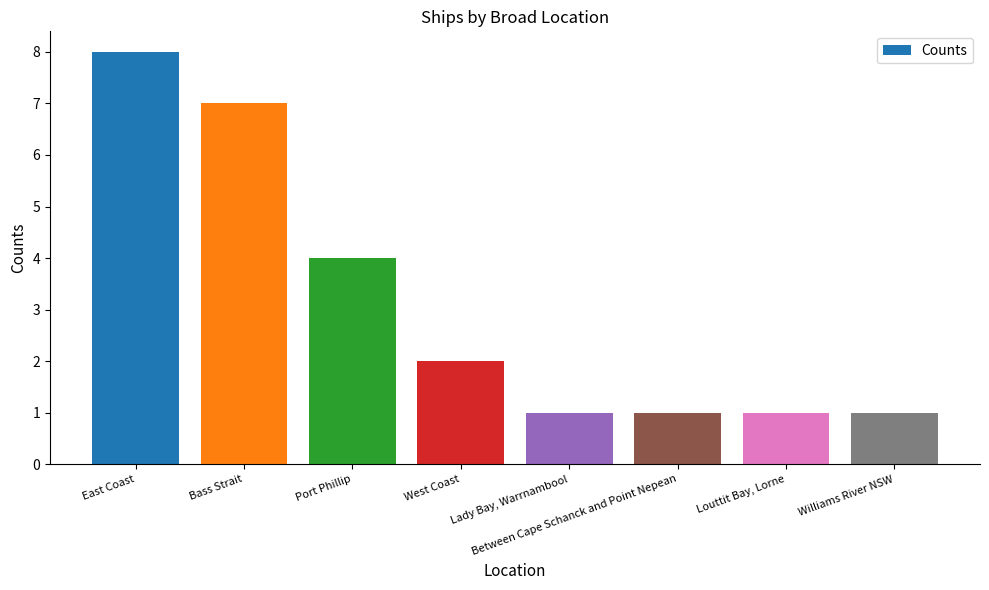

Reading left to right, what are all the values shown in this chart?

8	7	4	2	1	1	1	1